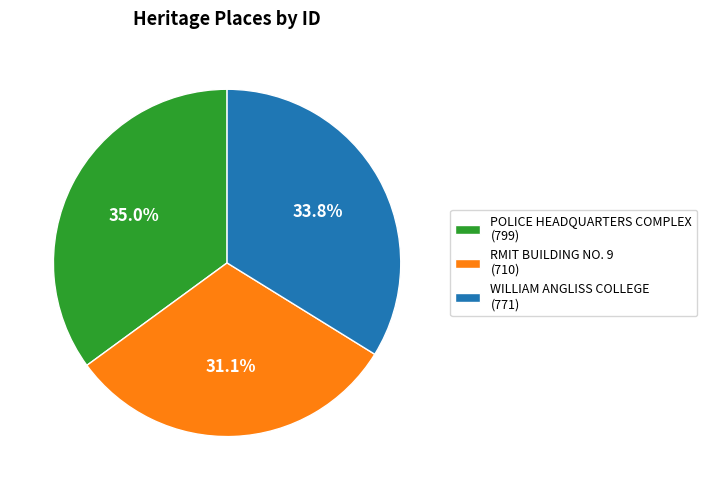

Does POLICE HEADQUARTERS COMPLEX represent more than half of the total?

No